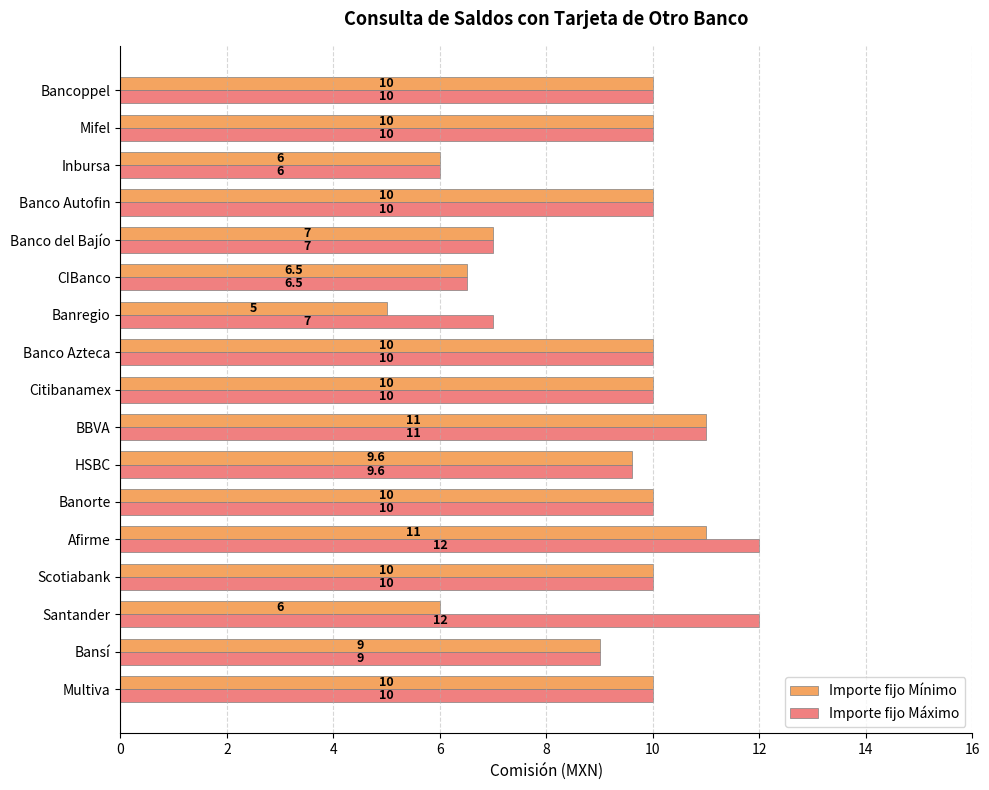

At which category is the sum across all series the highest?

Afirme